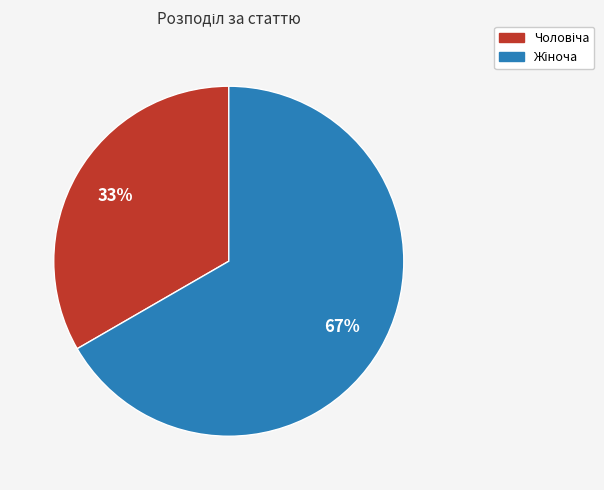

Is there a majority slice in this chart?

Yes